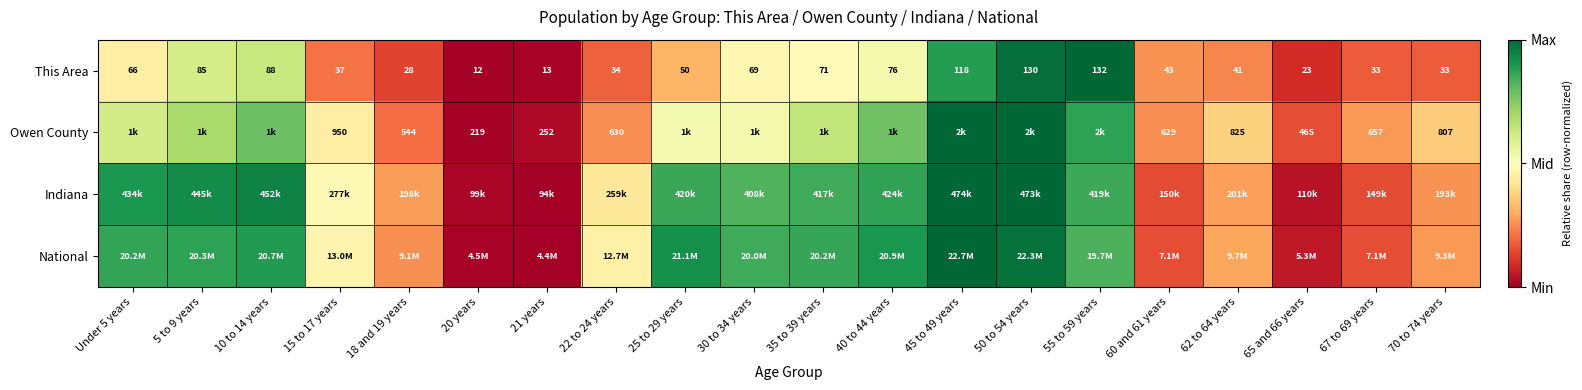

Is the value of This Area at 67 to 69 years greater than the value of Owen County at 65 and 66 years?

No